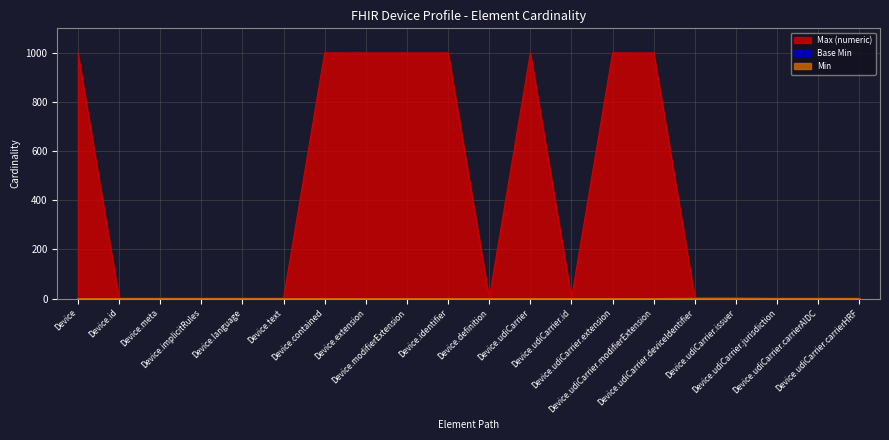

At which category is the sum across all series the highest?

Device